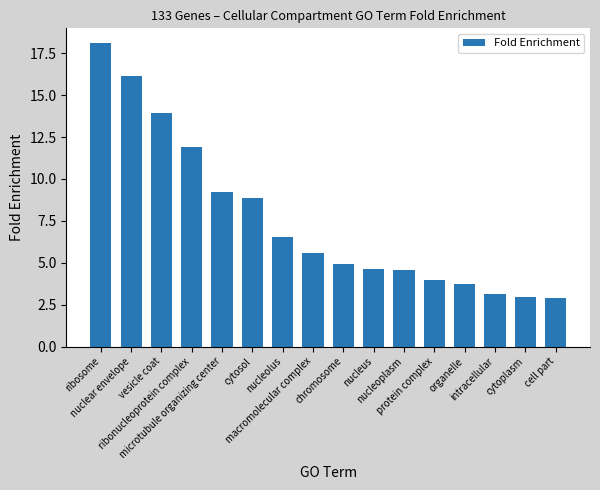

How many series are shown in this chart?

1